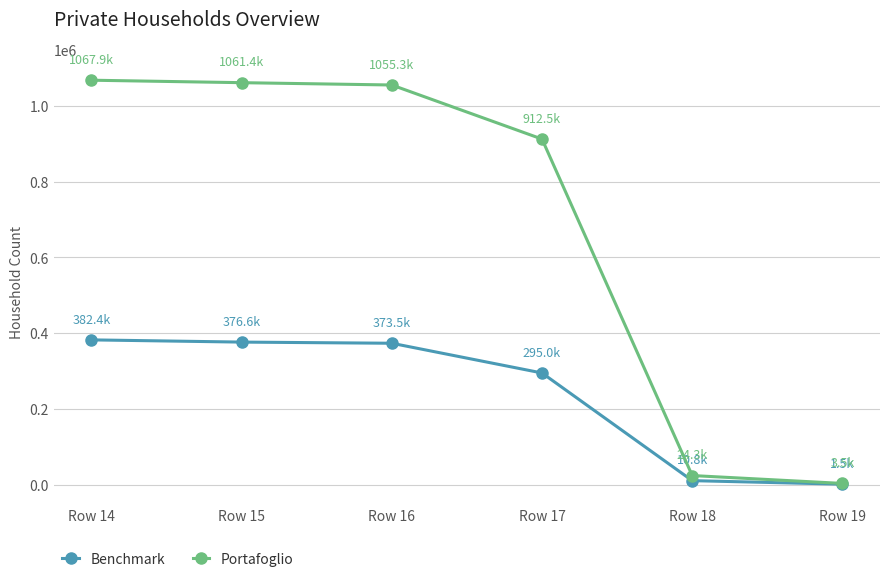

What is the highest value of the Benchmark series?

382431